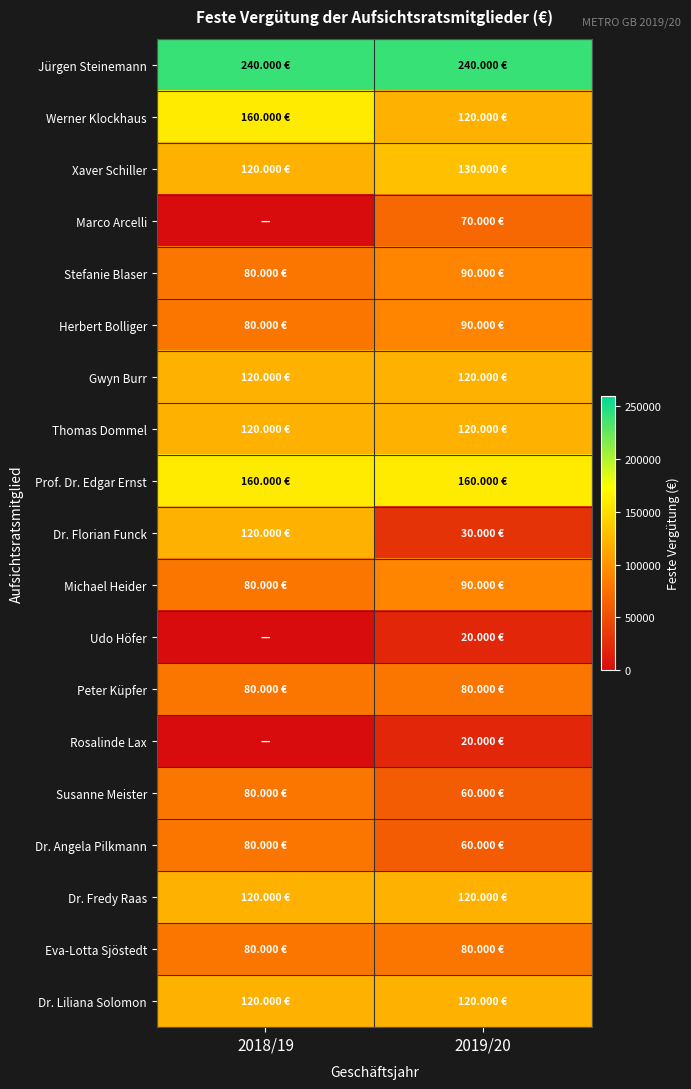

Which series changed the most between 2018/19 and 2019/20?

Dr. Florian Funck